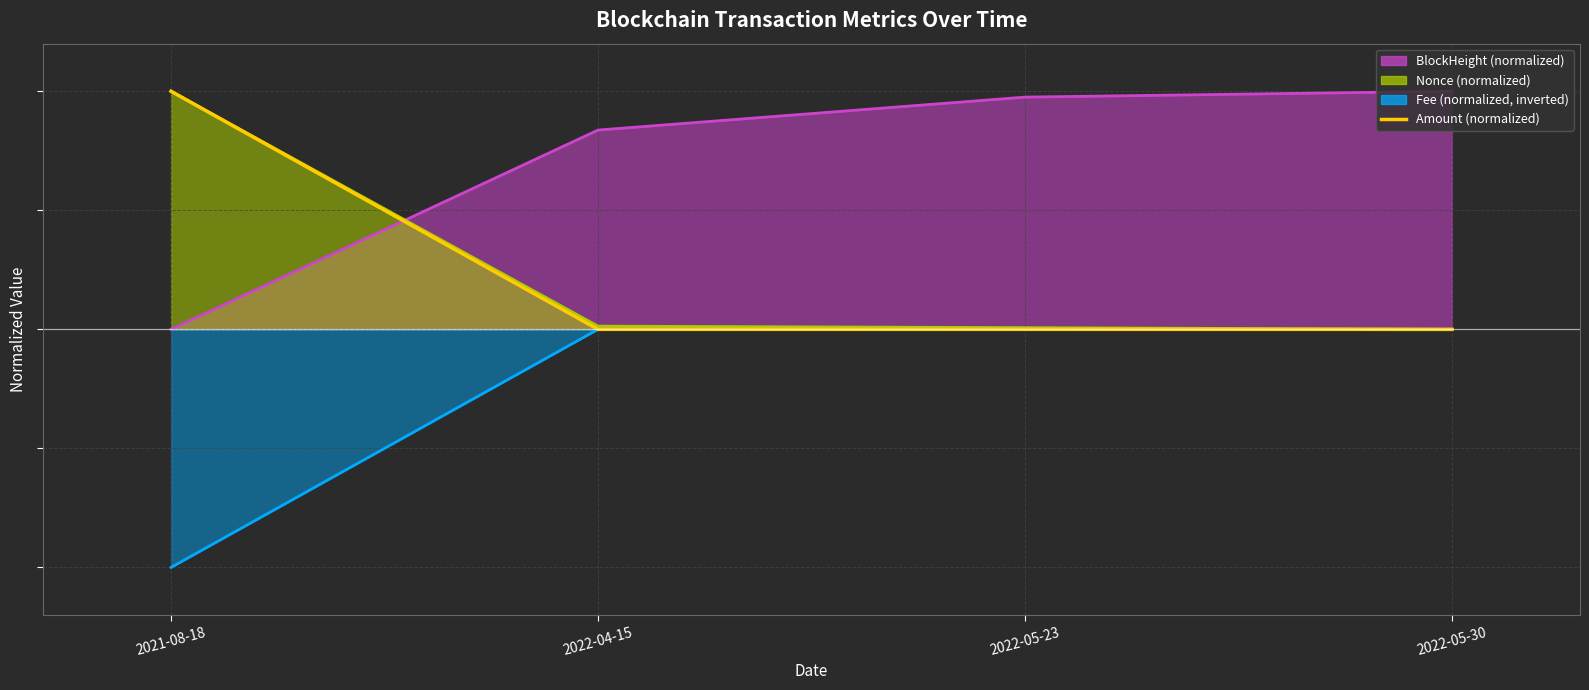

What is the label of the 4th point from the right?

2021-08-18